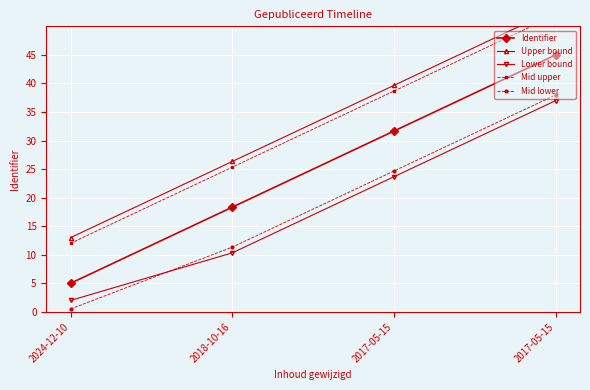

Which category has the highest value in the Identifier series?

2017-05-15